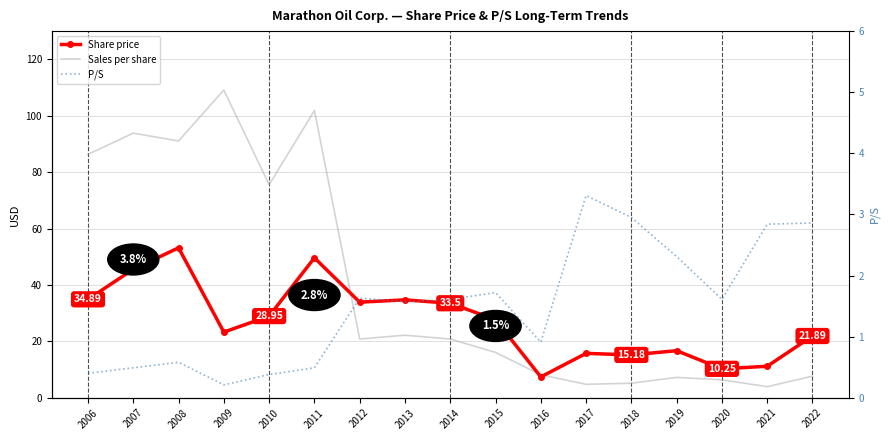

What is the difference between the Sales per share values at 2020 and 2012?

14.5